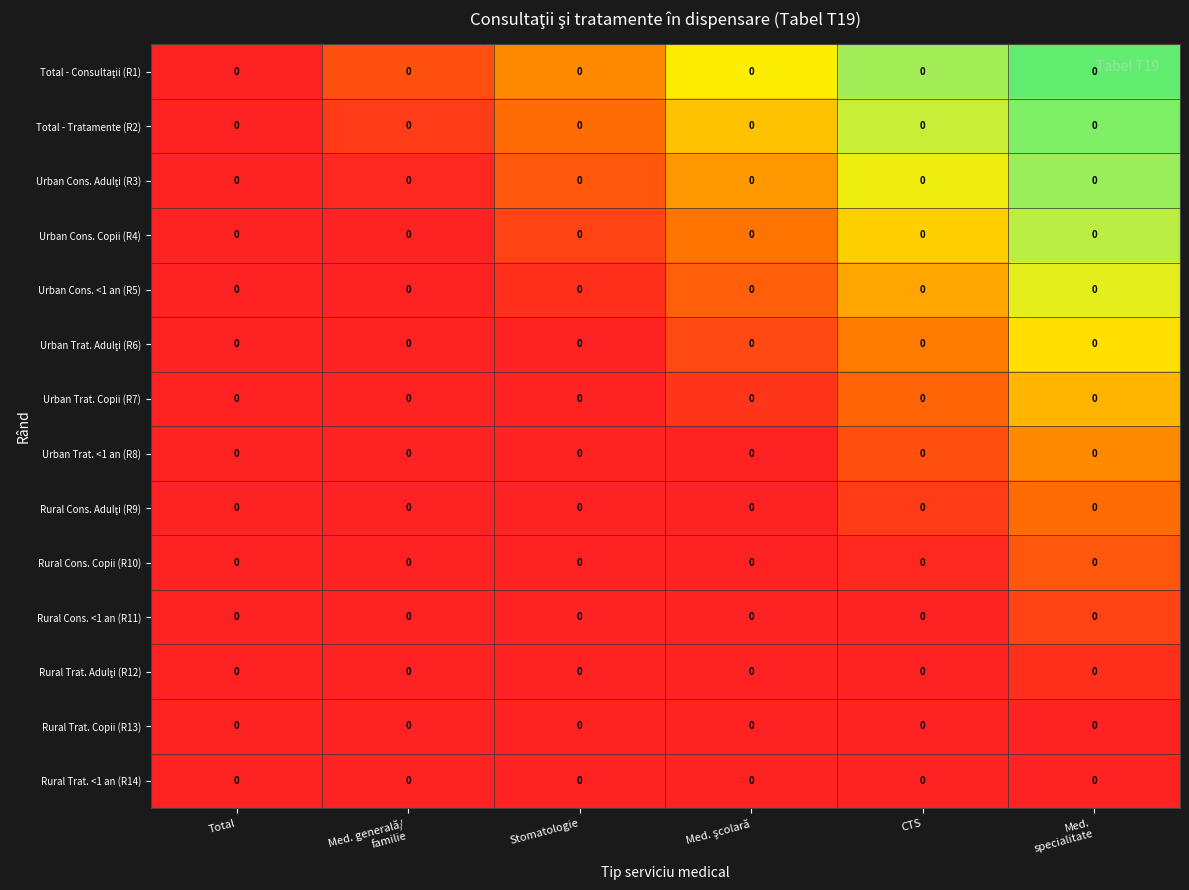

At which category does the chart reach its peak across all series?

Med.
specialitate